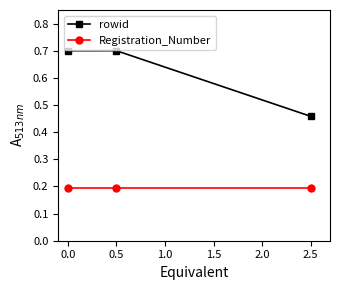

Rank the series by their average value, from highest to lowest.

rowid, Registration_Number